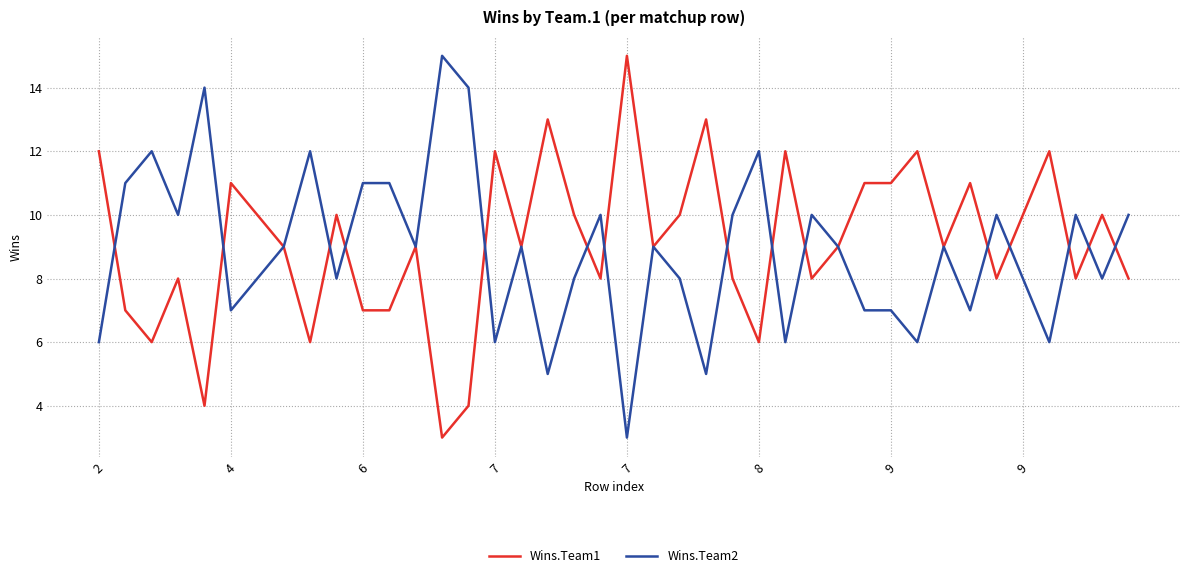

Reading left to right, what are all the values shown in this chart?

Wins.Team1: 12	7	6	8	4	11	10	9	6	10	7	7	9	3	4	12	9	13	10	8	15	9	10	13	8	6	12	8	9	11	11	12	9	11	8	10	12	8	10	8
Wins.Team2: 6	11	12	10	14	7	8	9	12	8	11	11	9	15	14	6	9	5	8	10	3	9	8	5	10	12	6	10	9	7	7	6	9	7	10	8	6	10	8	10